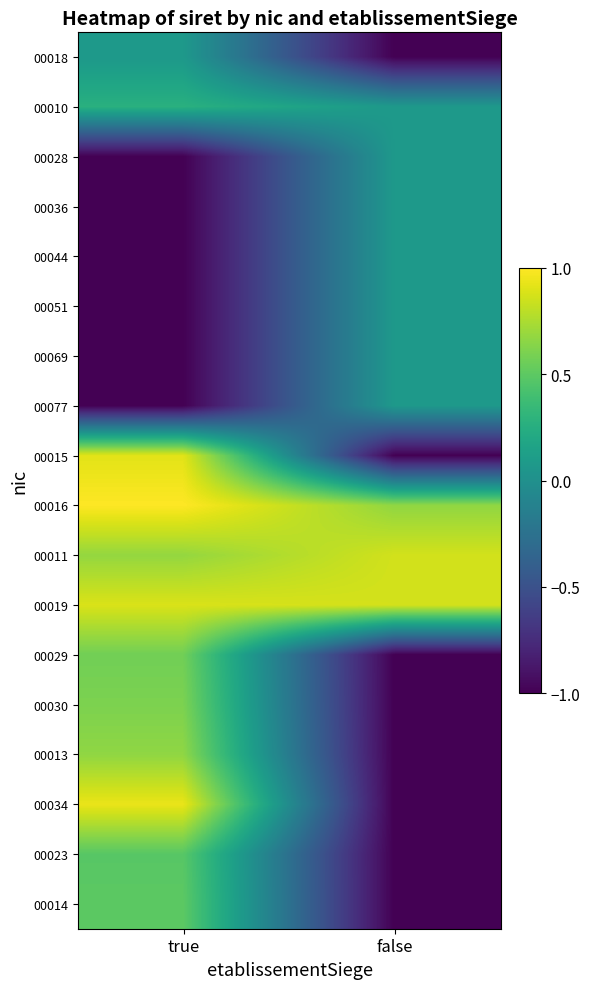

At which category is the sum across all series the highest?

true